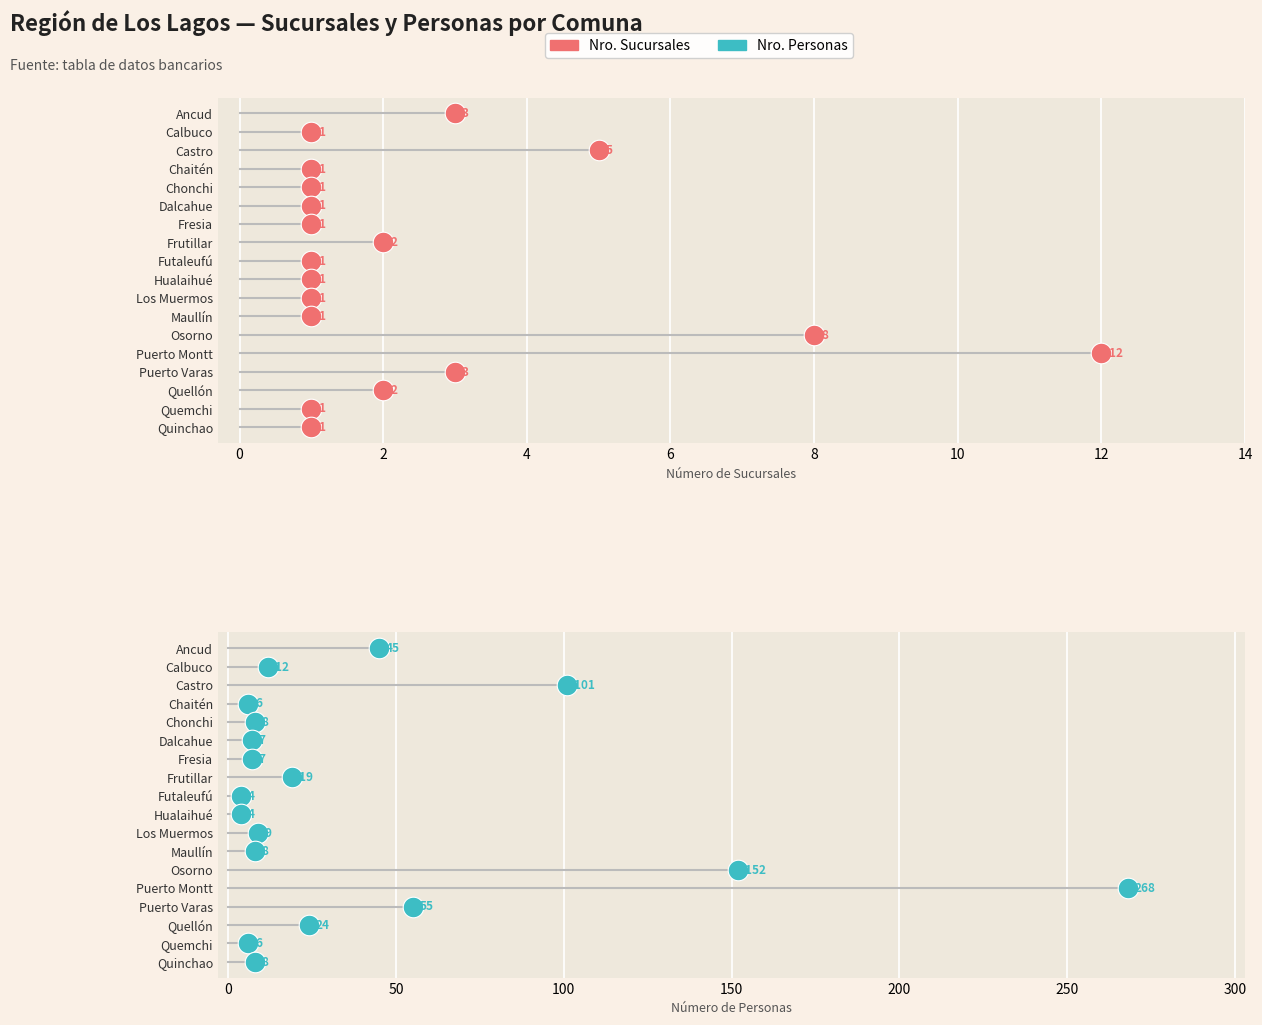

What is the total value across all series at 10?

12